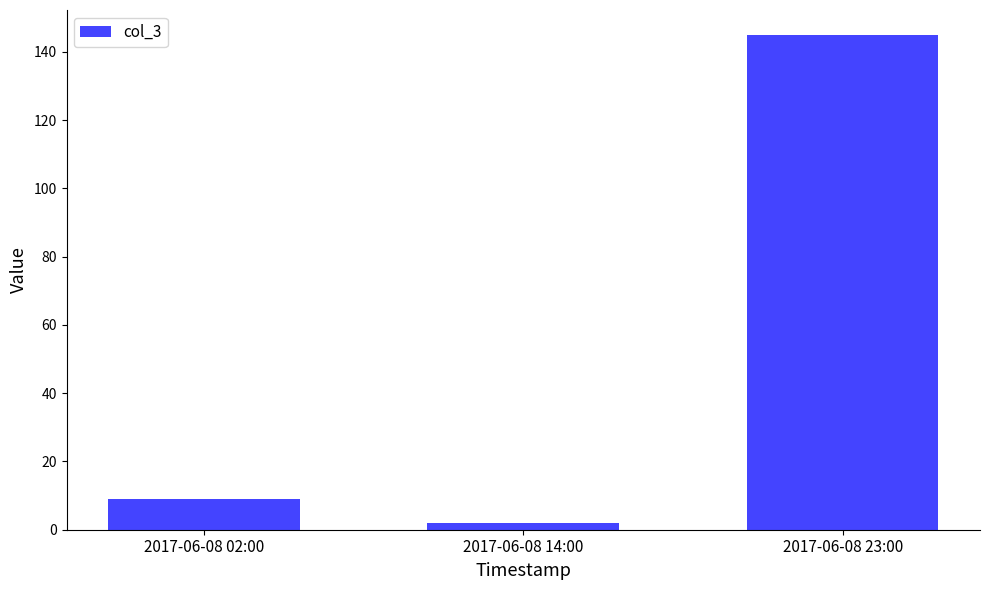

What position from the left is 2017-06-08 02:00?

1